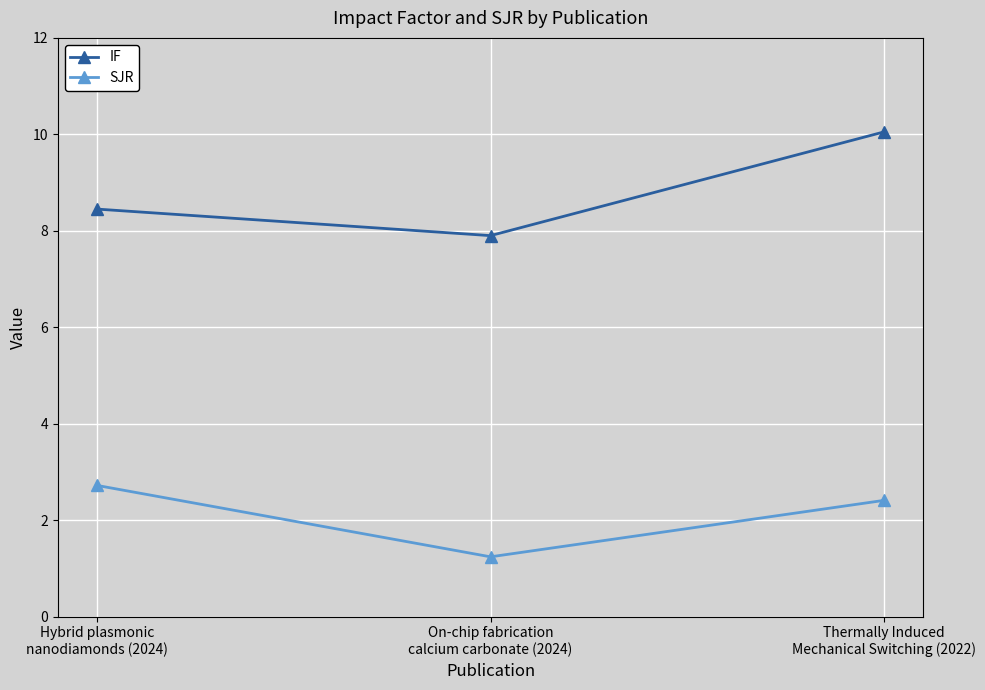

Count the number of data series in this chart.

2